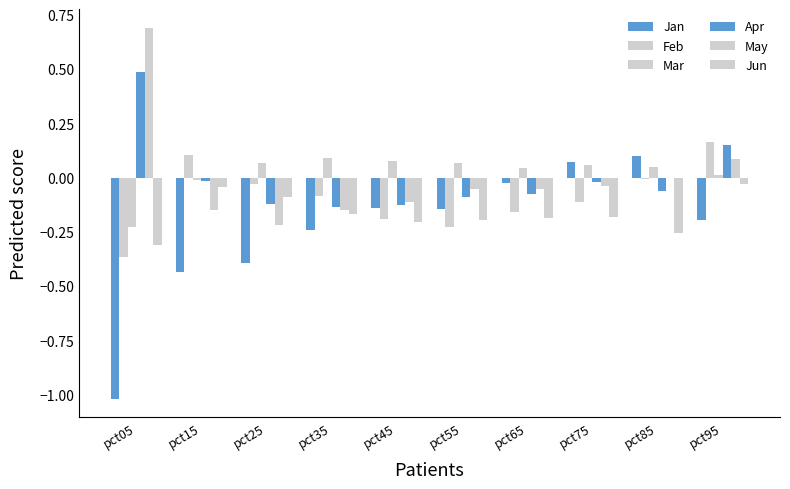

How many groups of bars are there?

10